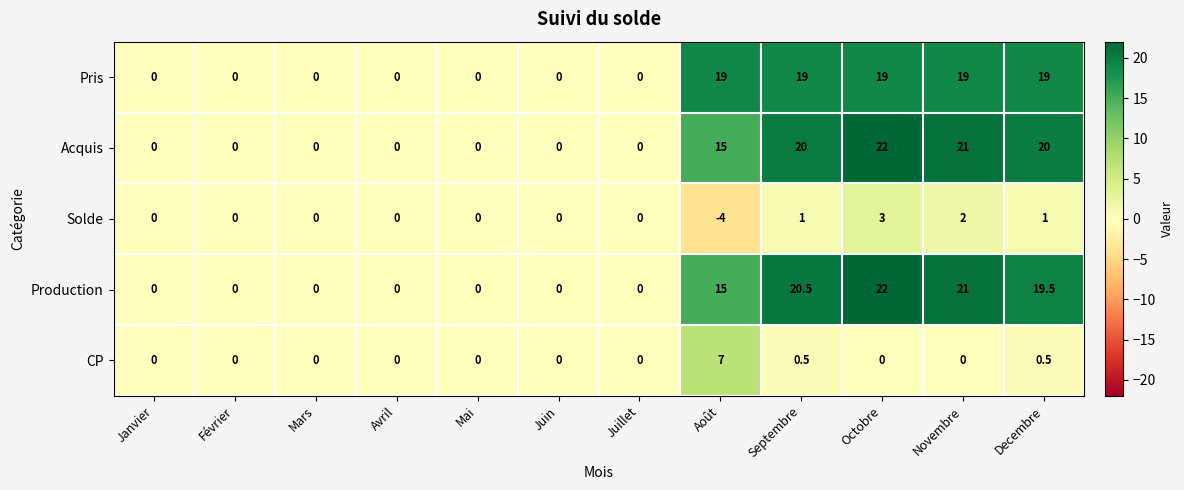

At how many categories does at least one series exceed 15?

5